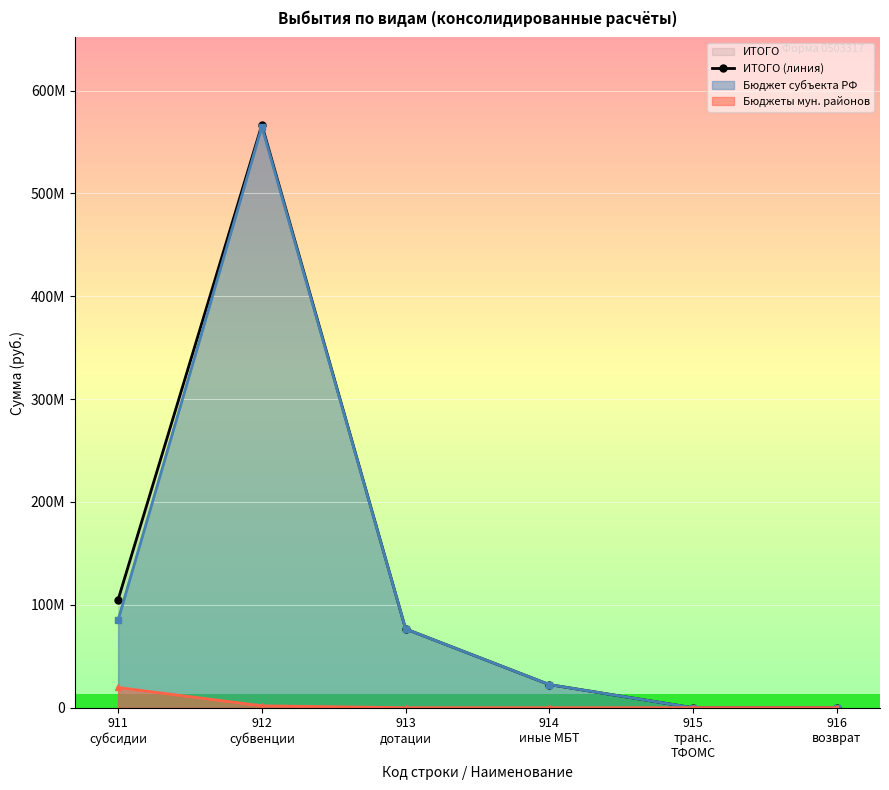

List the labels in order of value, smallest first.

915
транс.
ТФОМС, 916
возврат, 914
иные МБТ, 913
дотации, 911
субсидии, 912
субвенции